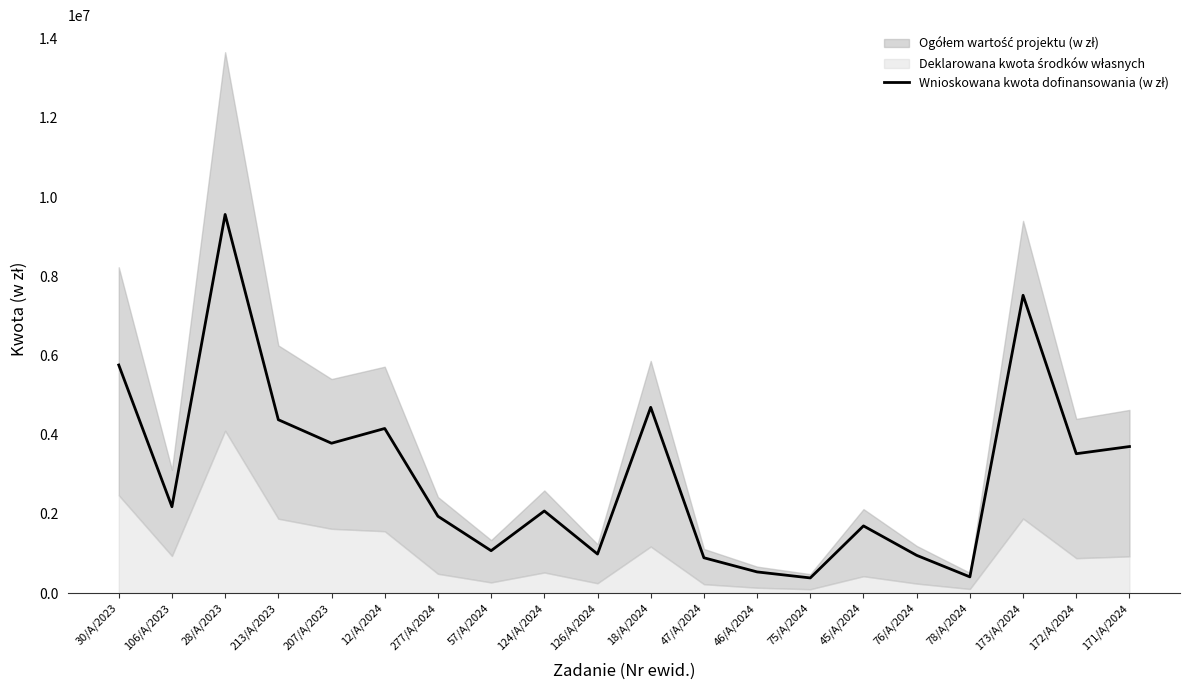

True or false: the data shows 2648637 at 207/A/2023.

False